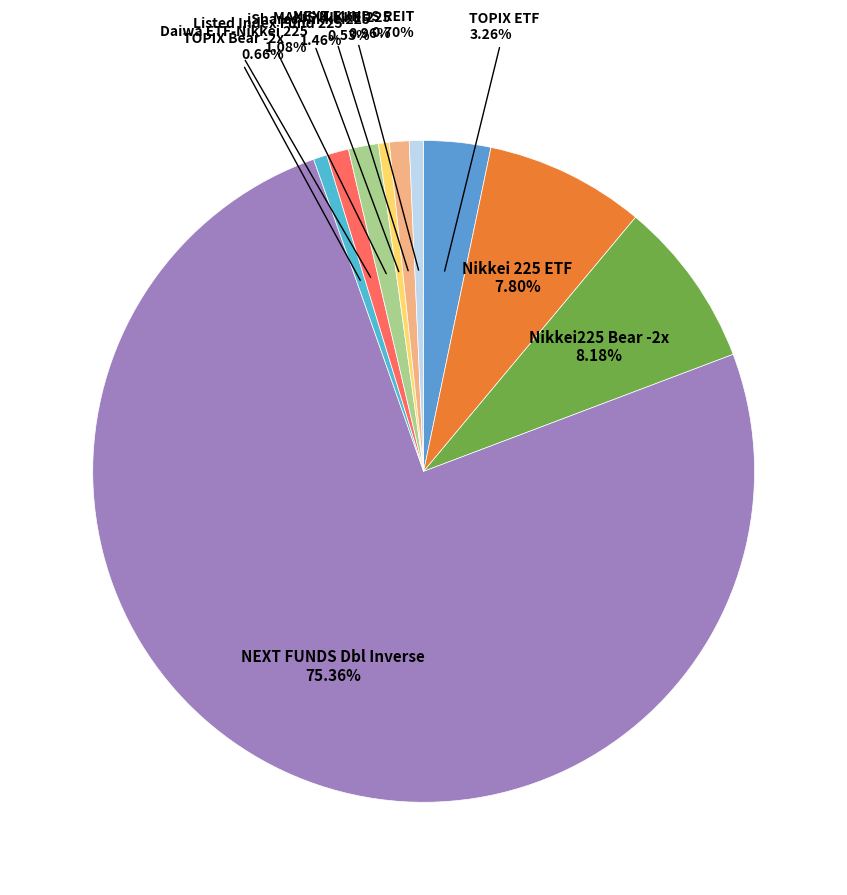

Which slice is the largest?

NEXT FUNDS Dbl Inverse